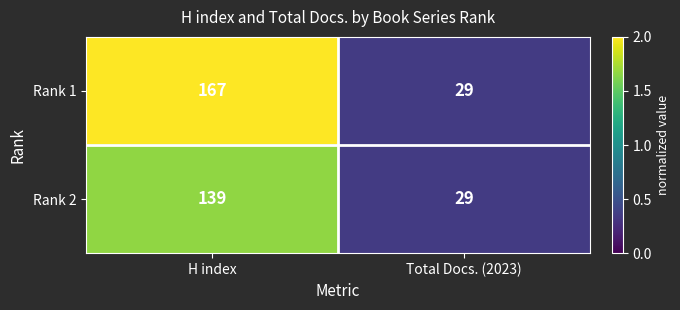

True or false: Rank 1 has a value of 47 at Total Docs. (2023).

False